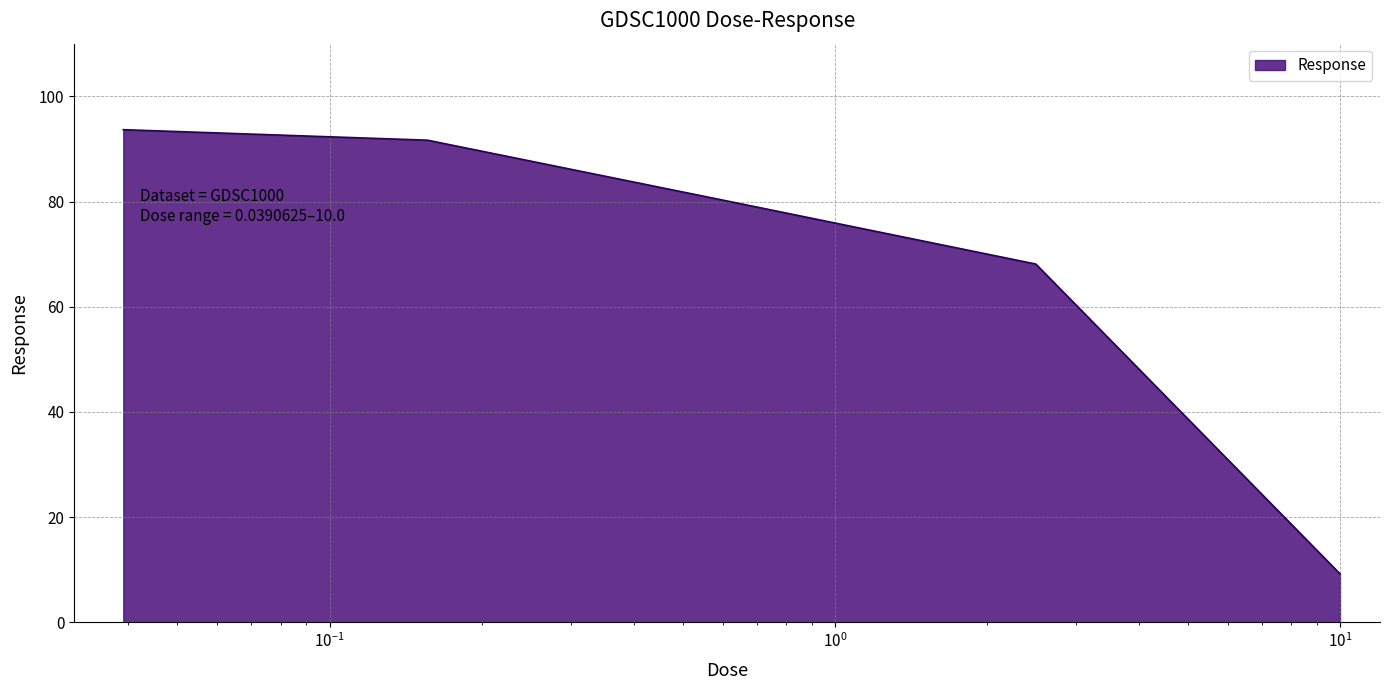

What is the greatest value displayed?

93.7